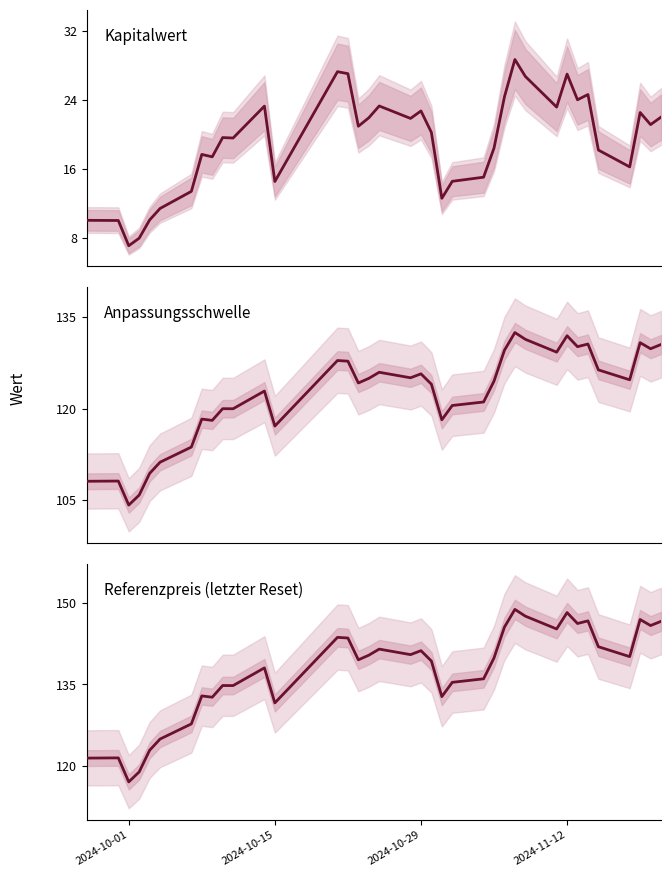

What is the highest value of the Kapitalwert series?

28.7